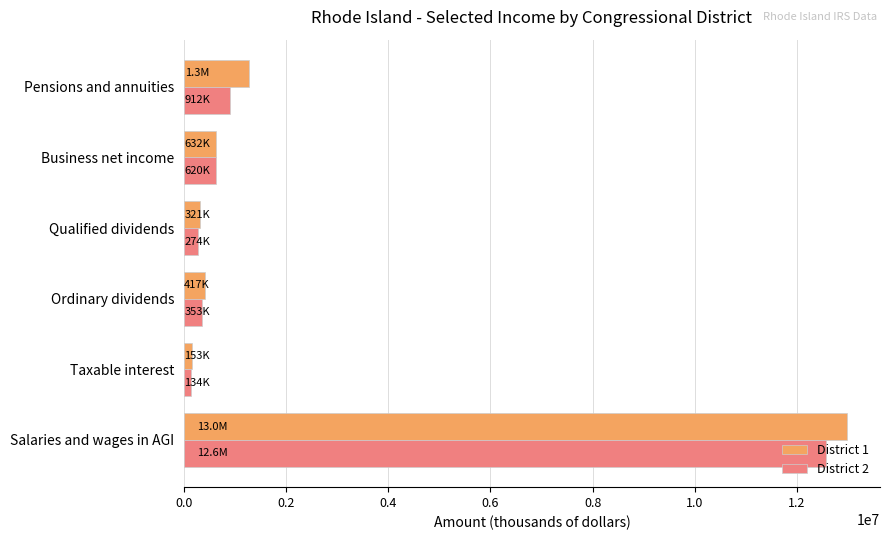

Which label corresponds to the largest value in the chart?

Salaries and wages in AGI